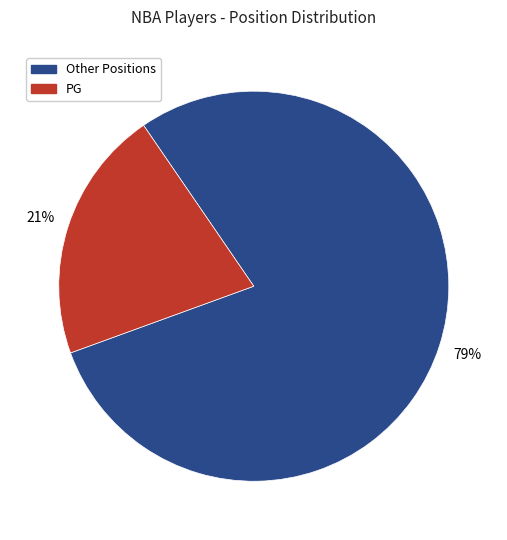

To the nearest percent, what is the average slice percentage?

50%